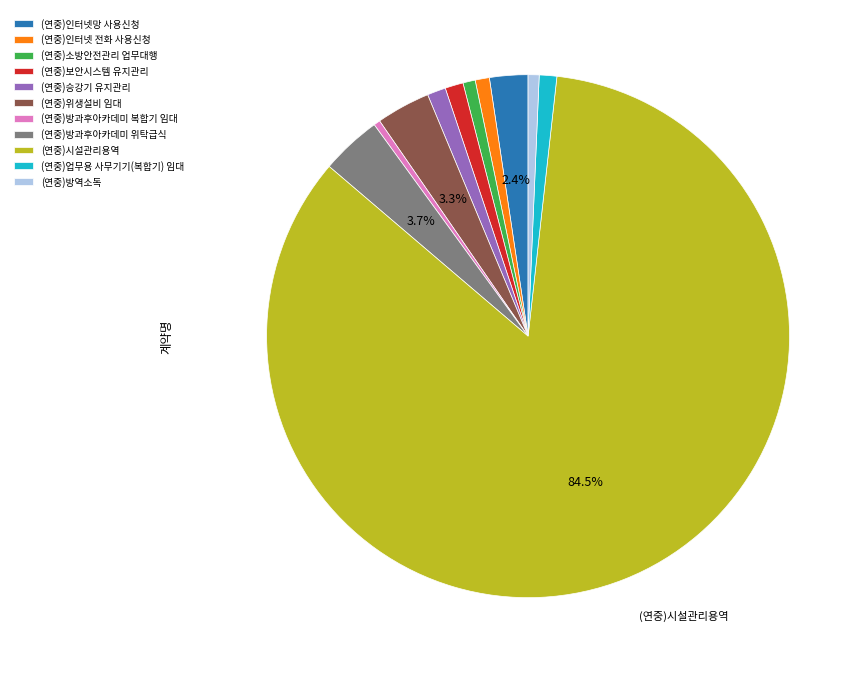

Which category has the biggest portion of the pie?

(연중)시설관리용역